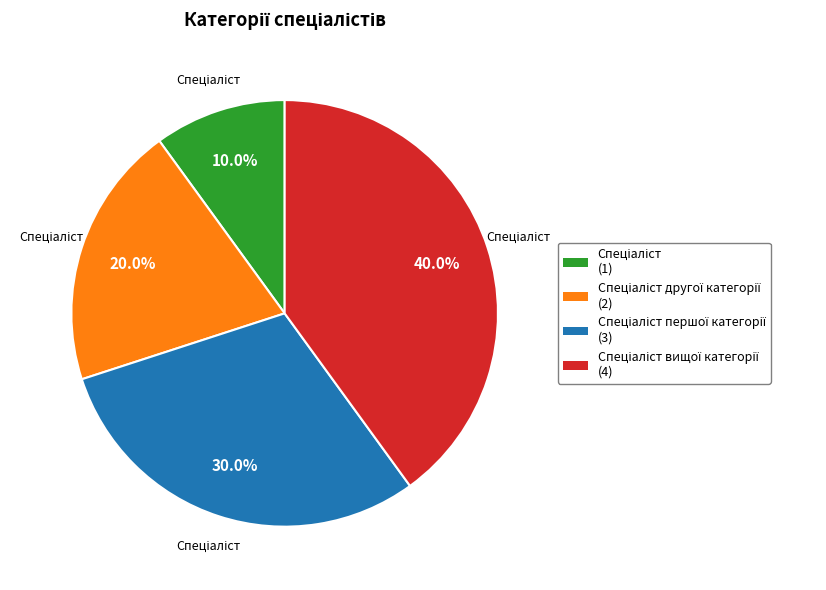

Is there a majority slice in this chart?

No